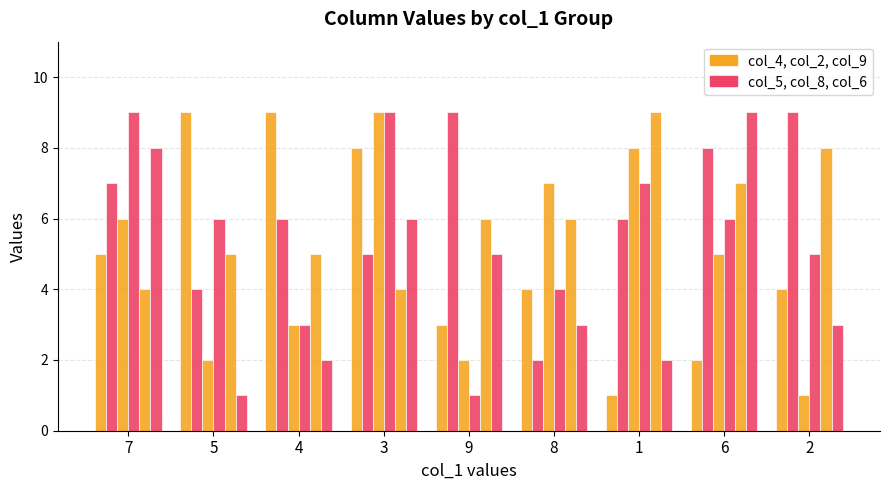

How many categories are shown in the chart?

9